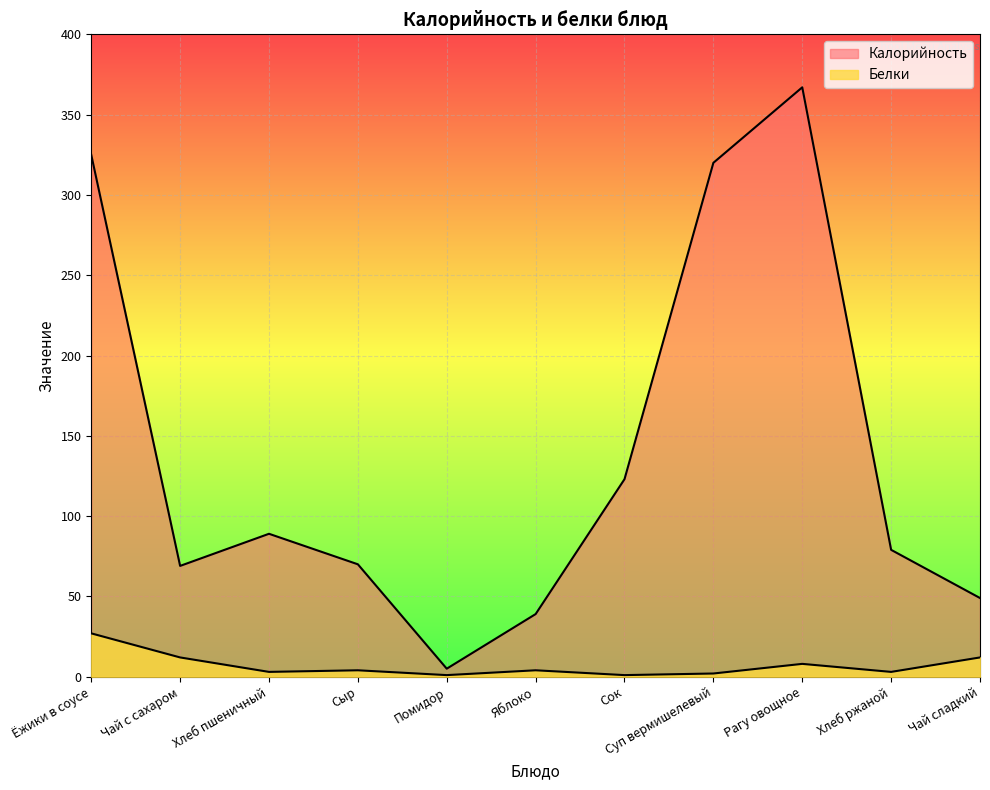

The Белки series shows 1 at Помидор. True or false?

True